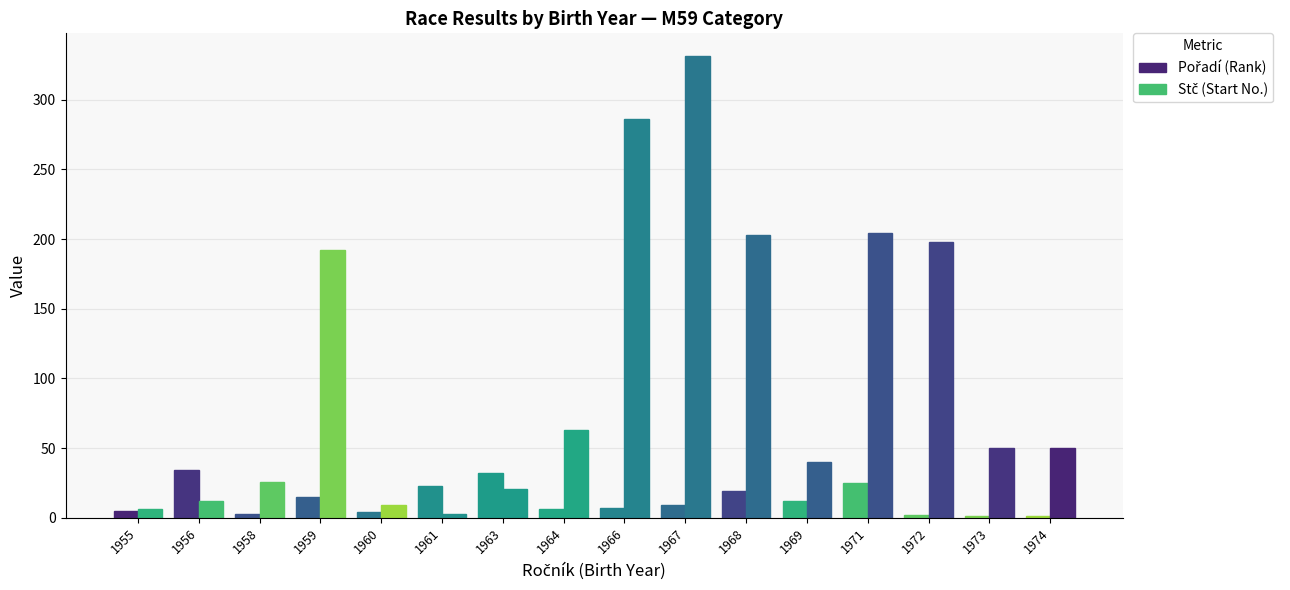

Is it true that Pořadí equals 9 at 1967?

True